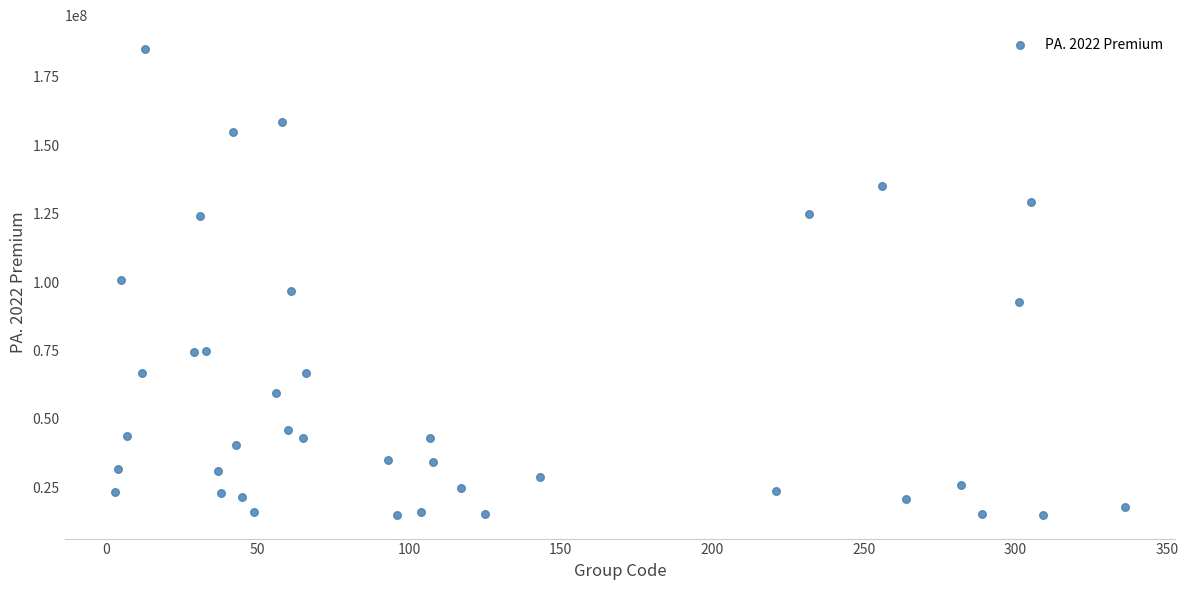

What is the range of Y values (max minus min)?

170670479.0